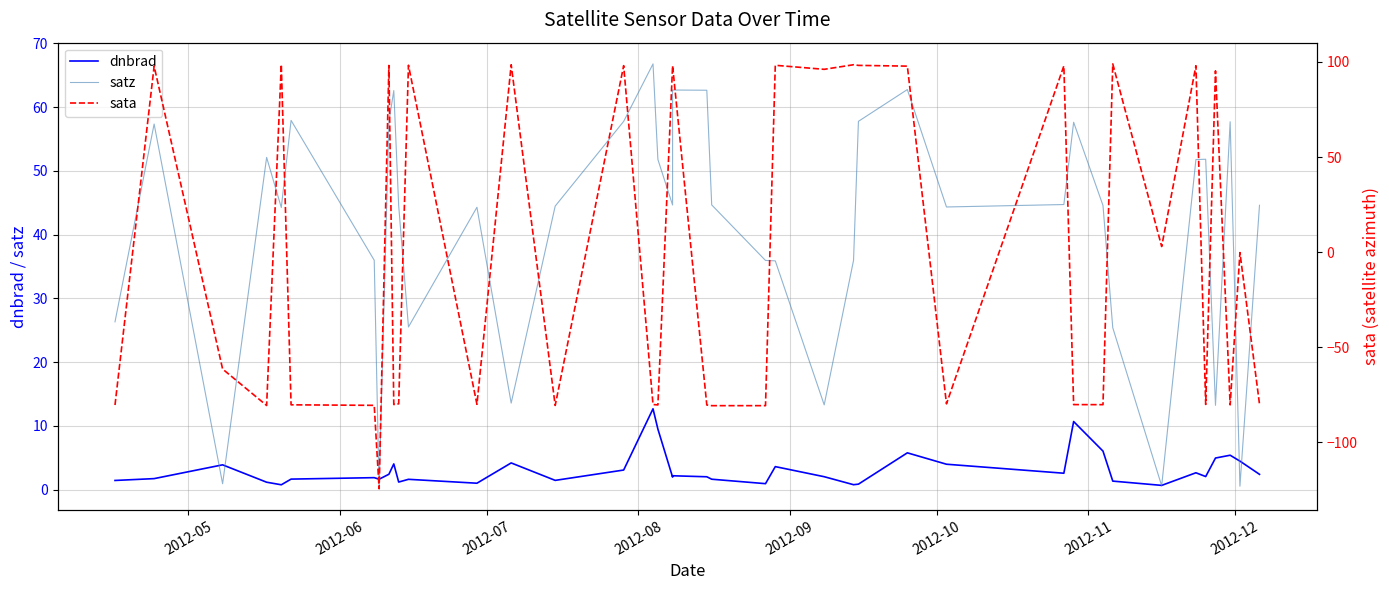

What are all the series names shown in the legend?

dnbrad, satz, sata